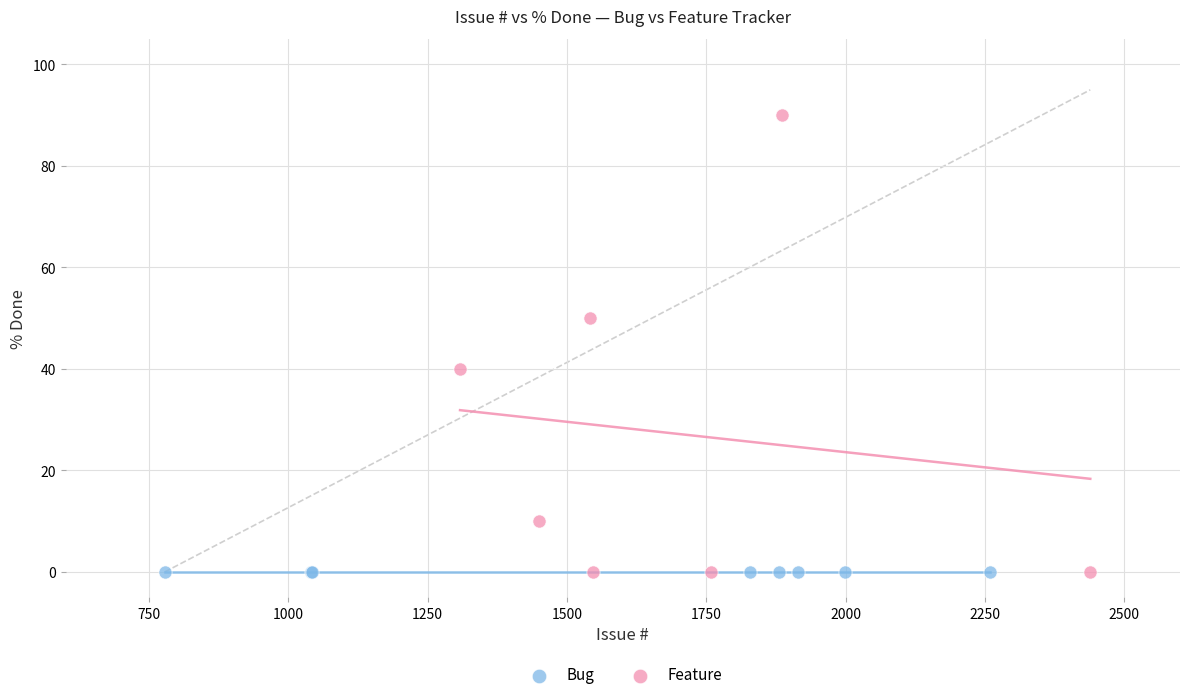

Which series reaches the maximum Y coordinate?

Feature